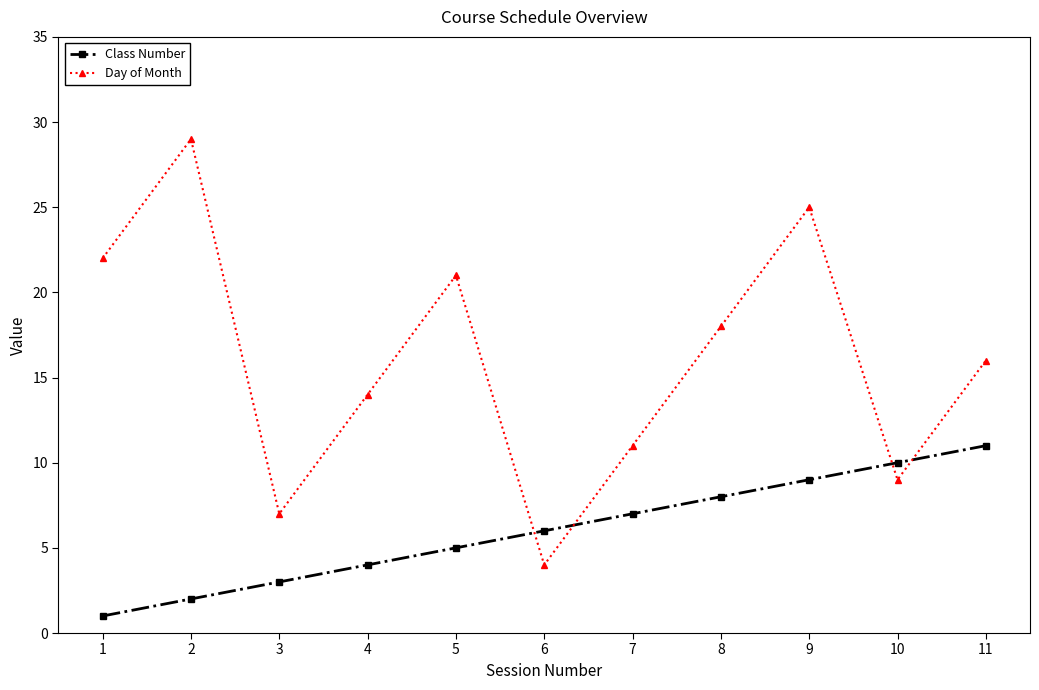

How many Class Number values are between 3 and 9?

7